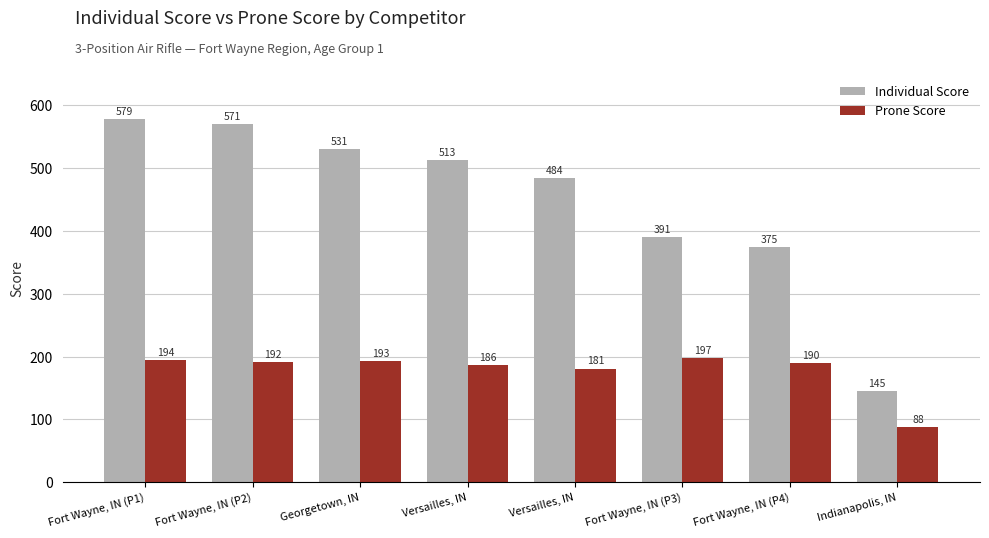

What are all the series names shown in the legend?

Individual Score, Prone Score